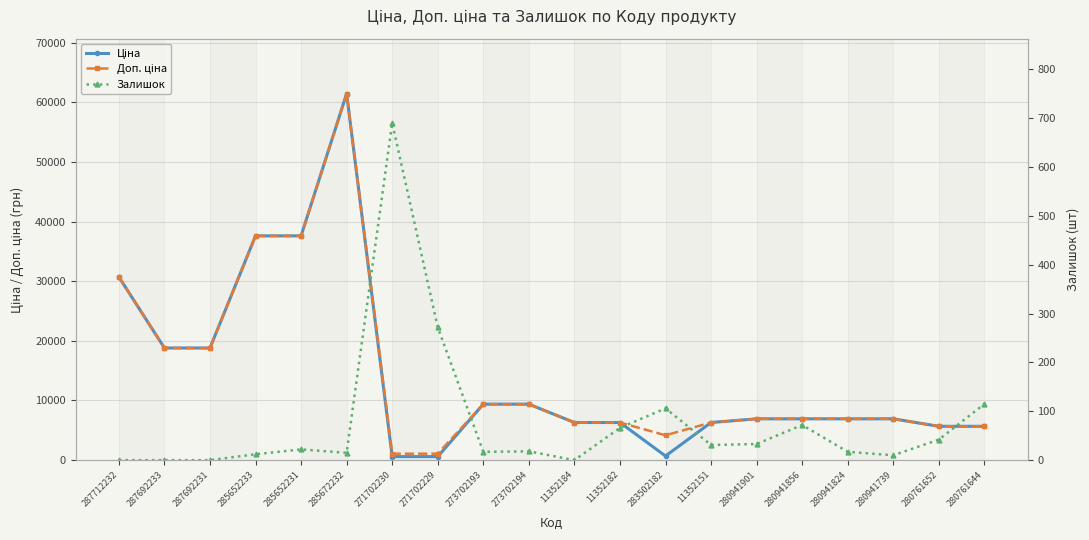

What is the difference between the maximum and second lowest values in the Доп. ціна series?

60352.6